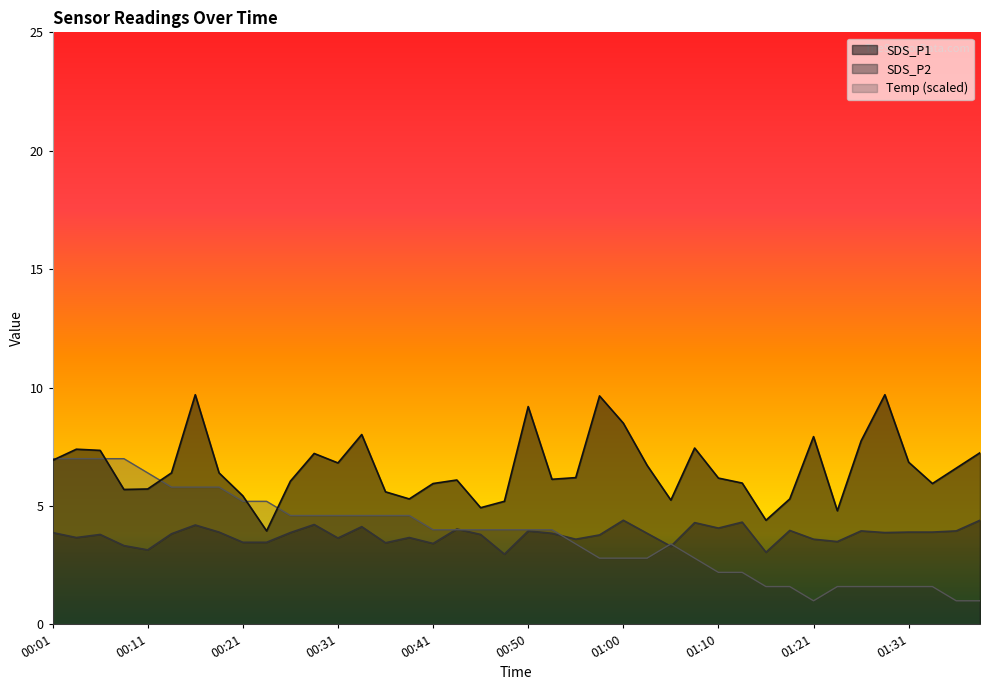

What are all the series names shown in the legend?

SDS_P1, SDS_P2, Temp (scaled)